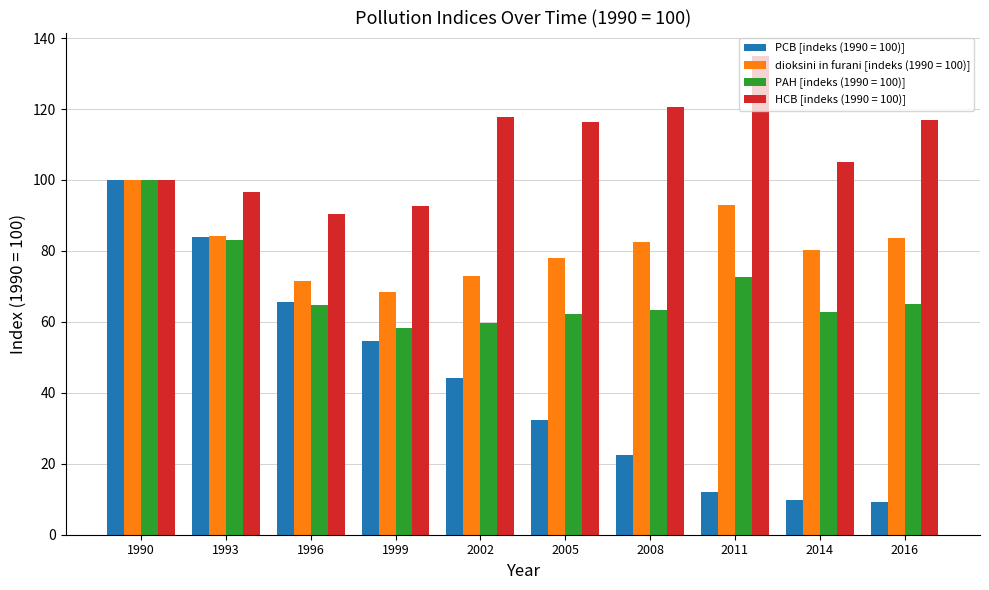

List the series in order of their overall mean, lowest first.

PCB [indeks (1990 = 100)], PAH [indeks (1990 = 100)], dioksini in furani [indeks (1990 = 100)], HCB [indeks (1990 = 100)]